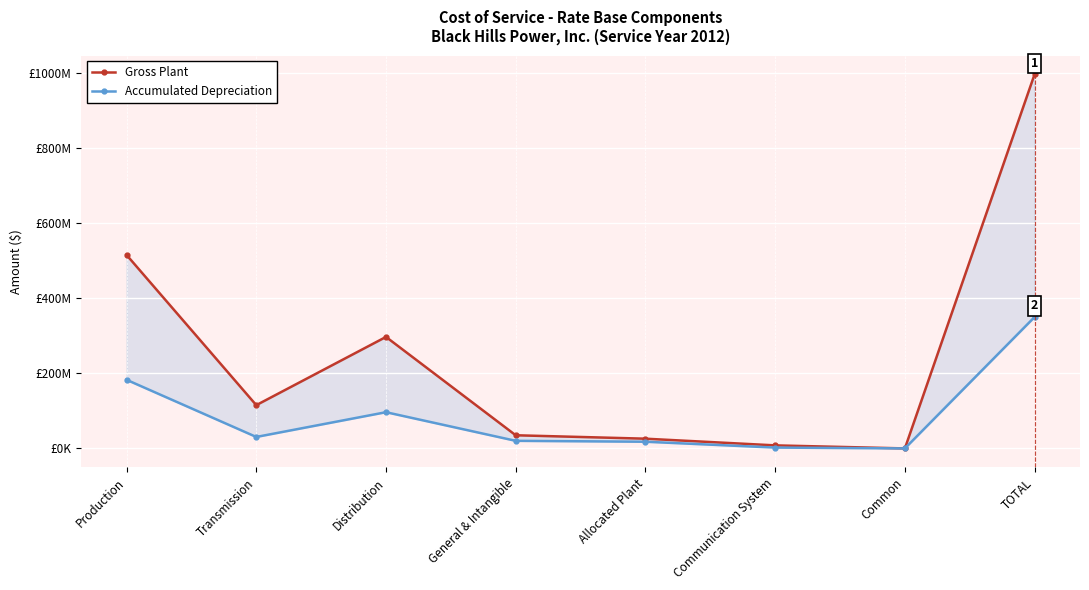

What is the highest value of the Accumulated Depreciation series?

349839577.7